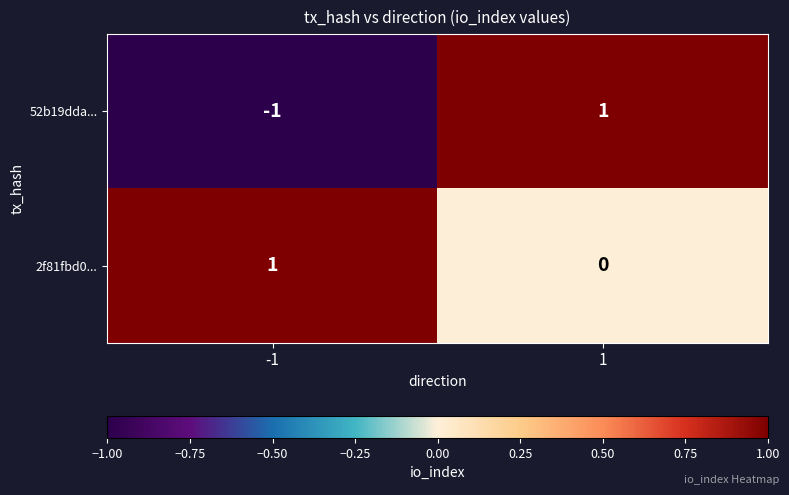

How many values in the 2f81fbd0... series are below 1?

1